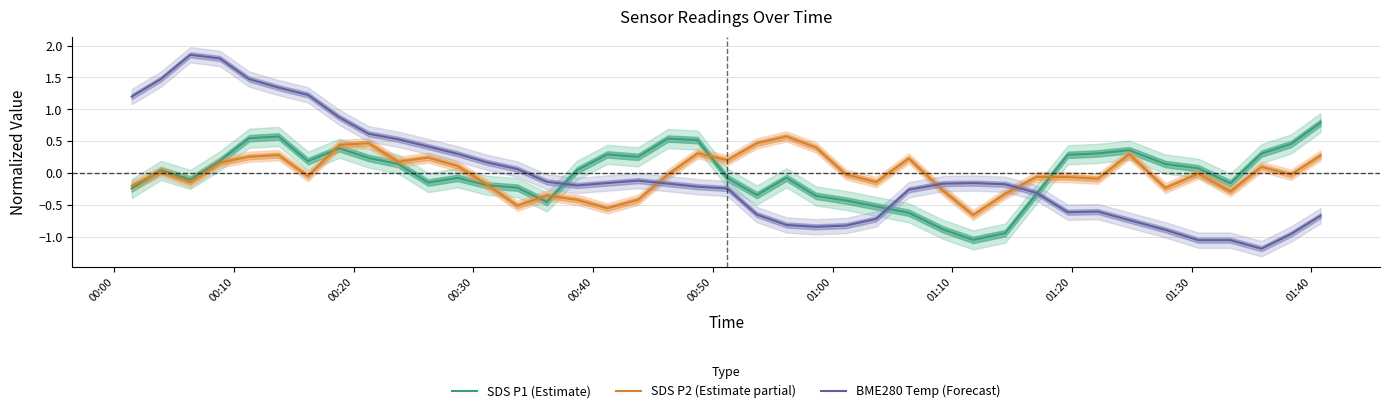

What is the lowest value of the BME280 Temp (Forecast) series?

-1.2